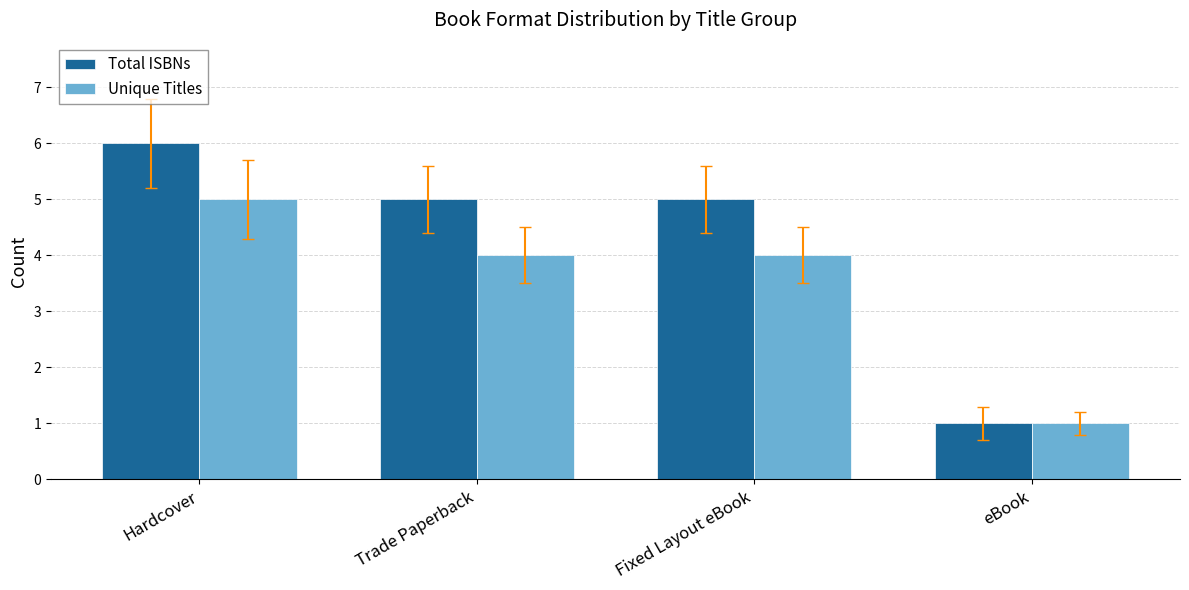

What is the label of the 3rd bar from the right?

Trade Paperback